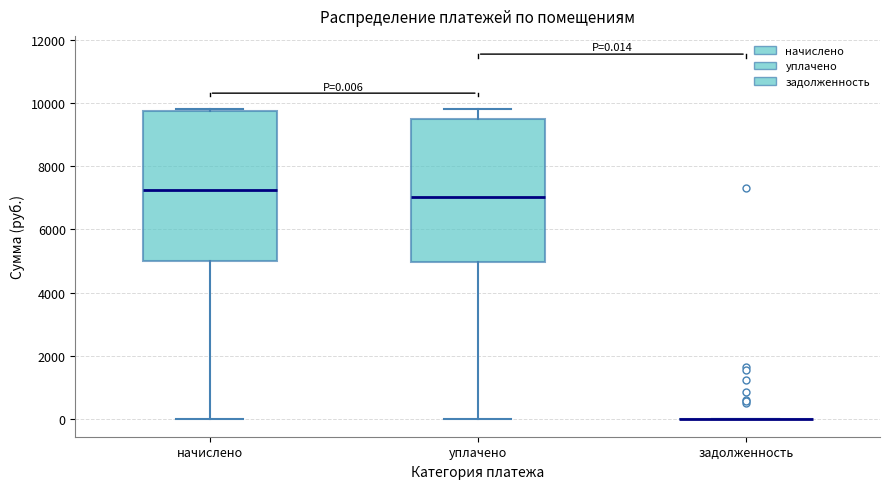

Comparing the boxes themselves (not the whiskers), which one is the tallest?

начислено